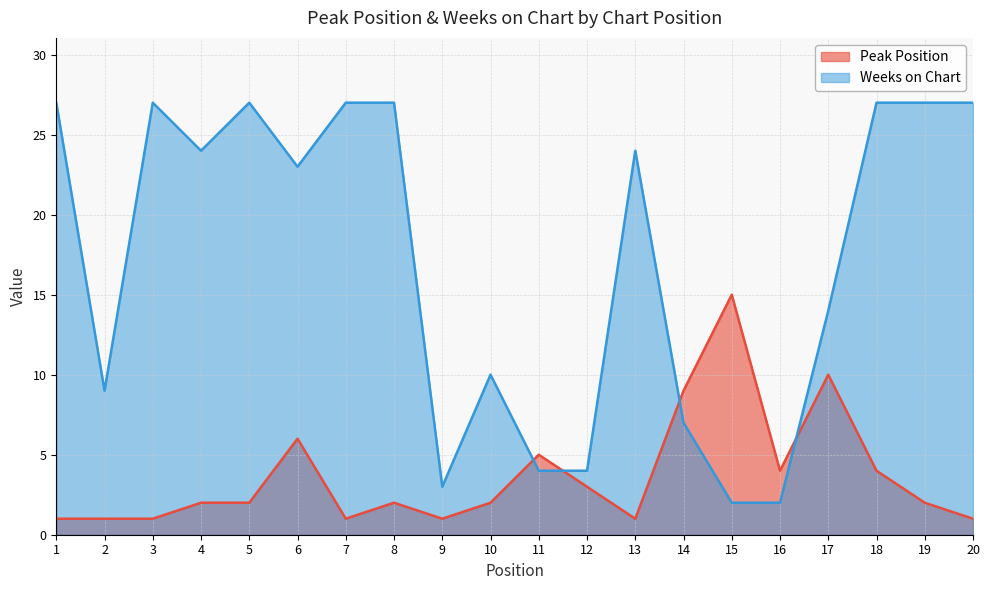

Rank the categories by Peak Position value from highest to lowest.

15, 17, 14, 6, 11, 16, 18, 12, 4, 5, 8, 10, 19, 1, 2, 3, 7, 9, 13, 20